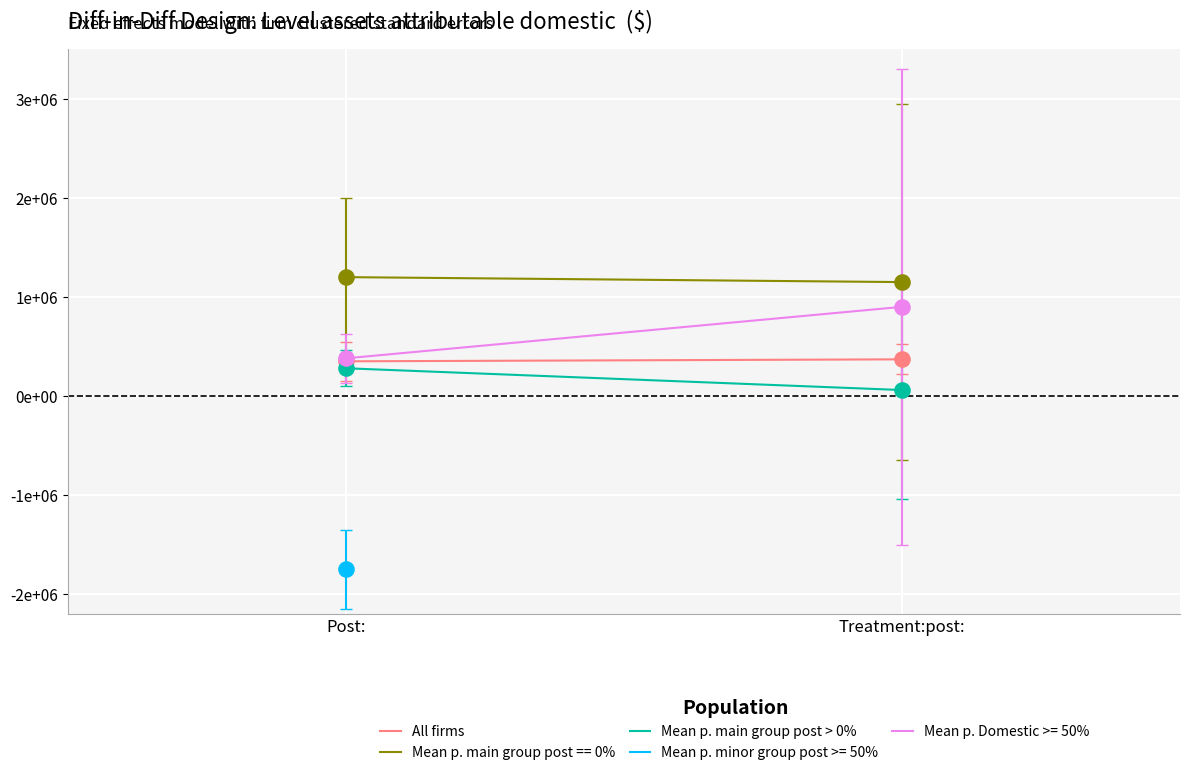

Which series has the widest spread of Y values?

Mean p. main group post > 0%